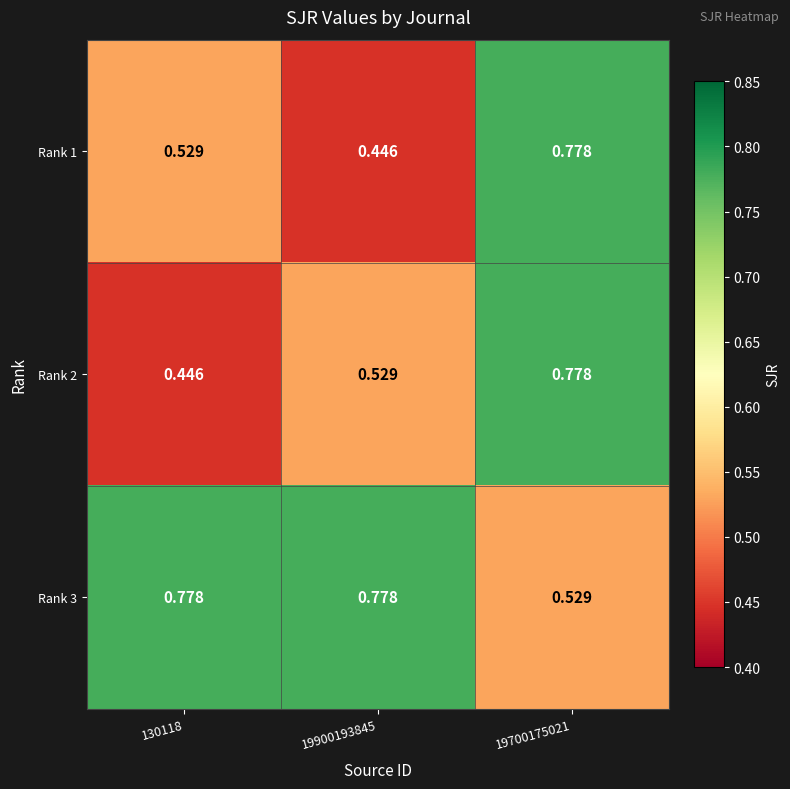

Reading left to right, list all the values displayed in this chart.

Rank 1: 130118=0.5	19900193845=0.4	19700175021=0.8
Rank 2: 130118=0.4	19900193845=0.5	19700175021=0.8
Rank 3: 130118=0.8	19900193845=0.8	19700175021=0.5